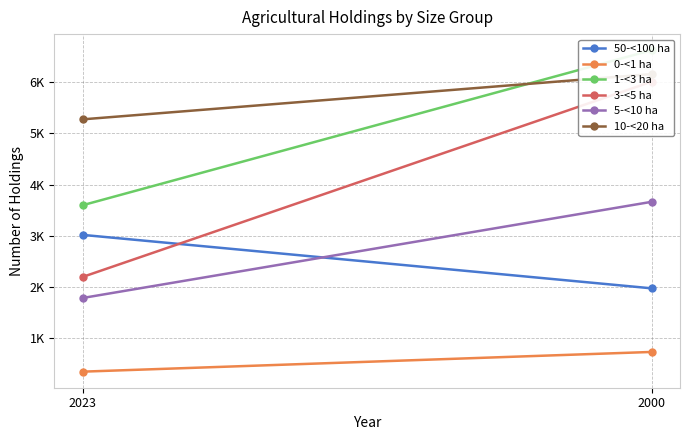

What is the sum of the 10-<20 ha values at 2023 and 2000?

11436